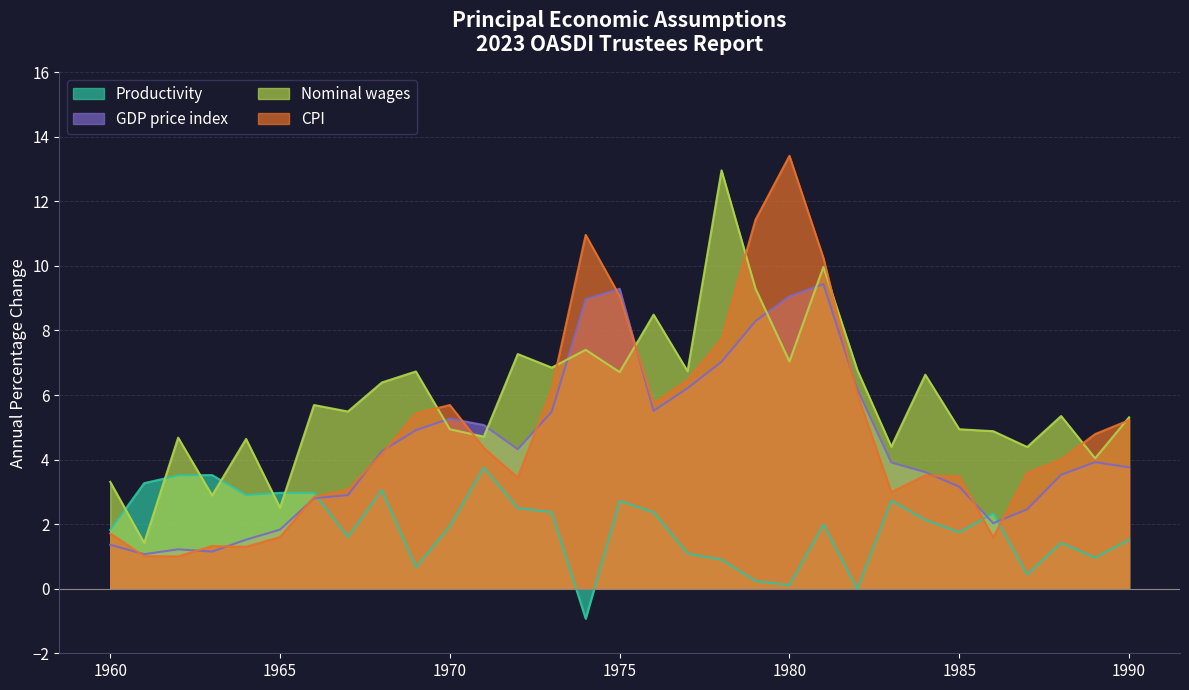

The value of CPI at 1962 is 0.6. True or false?

False